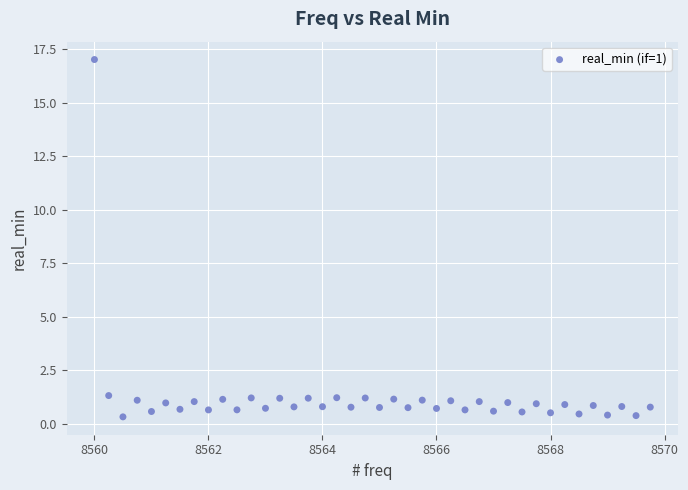

What is the range of X values (max minus min)?

9.8